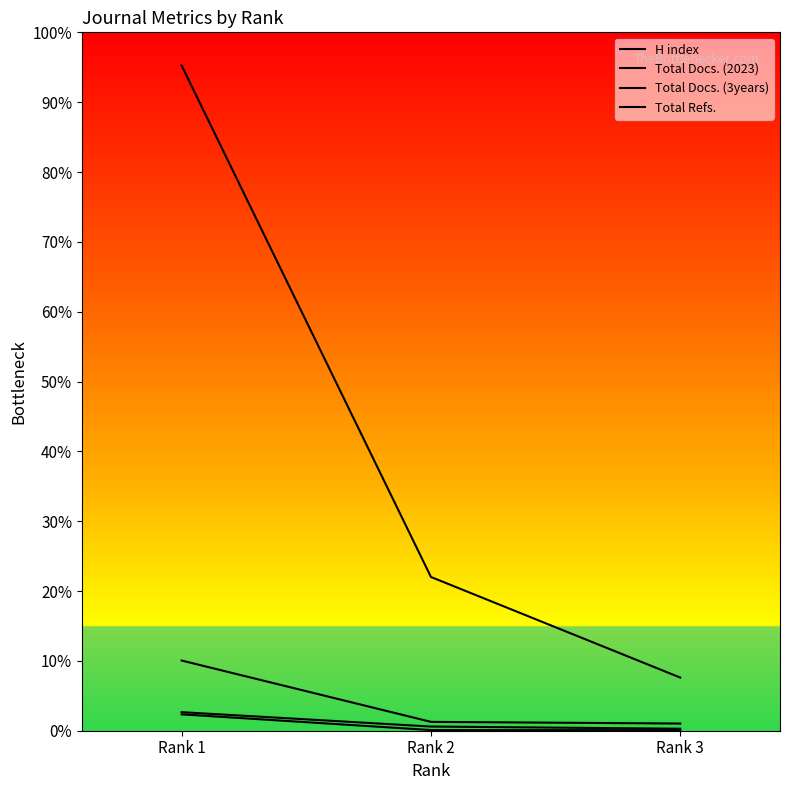

Which series has the largest range (max minus min)?

Total Refs.